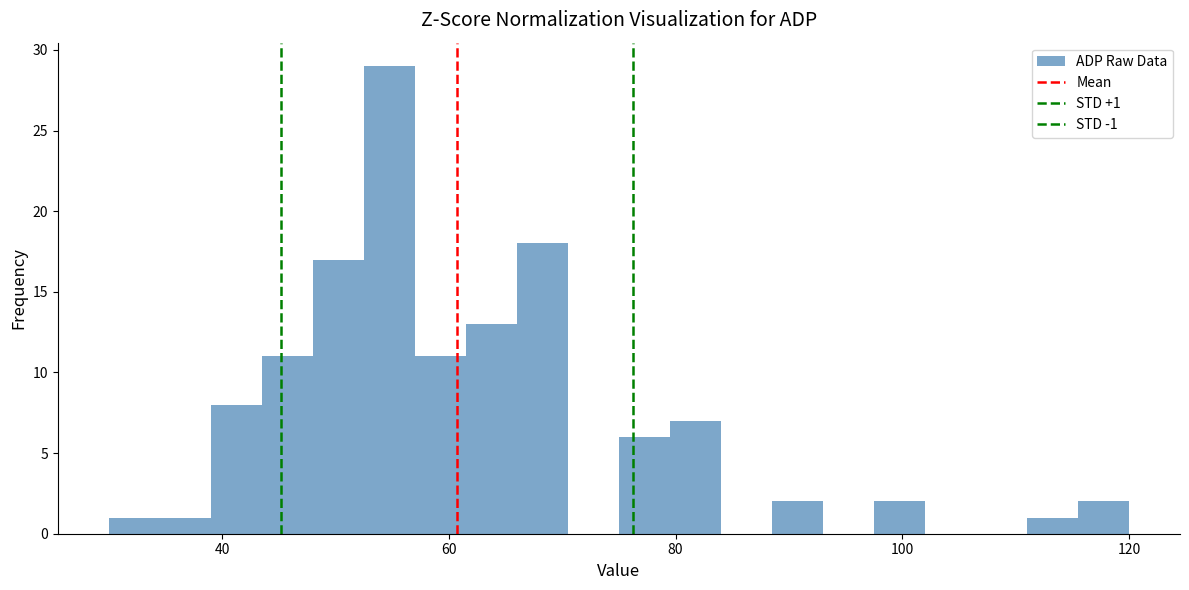

Around what value on the x-axis is the tallest bar? Give the approximate position of its centre, as read against the axis.

54